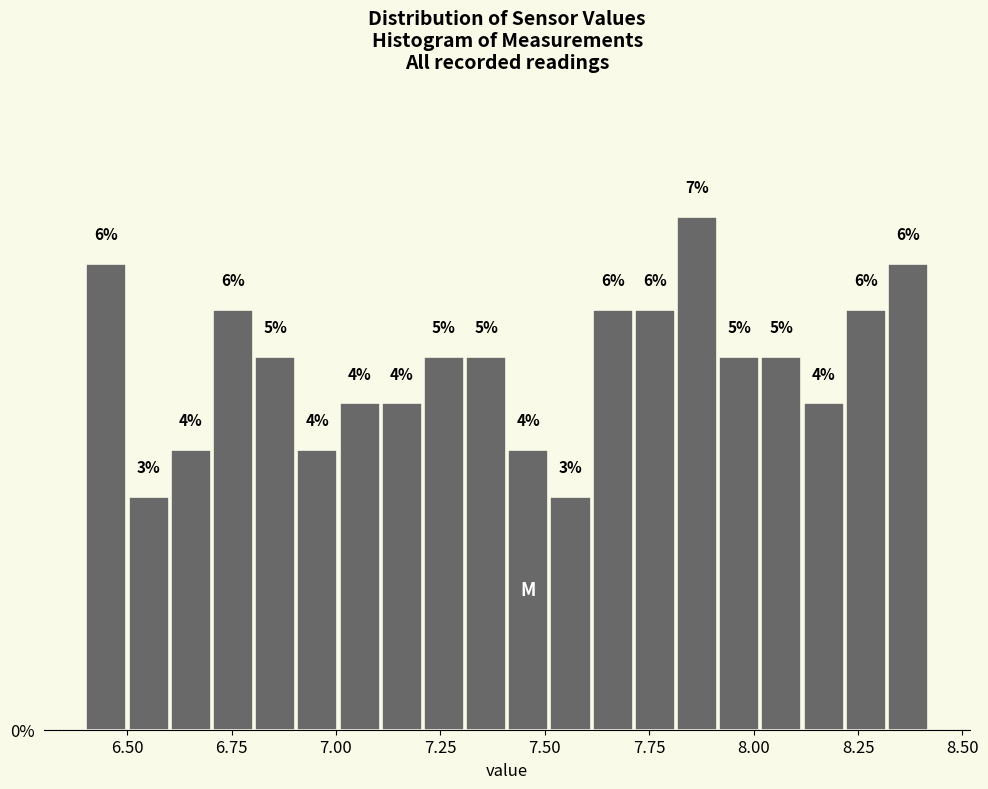

Read against the x-axis, roughly where is the centre of the tallest bar?

7.85